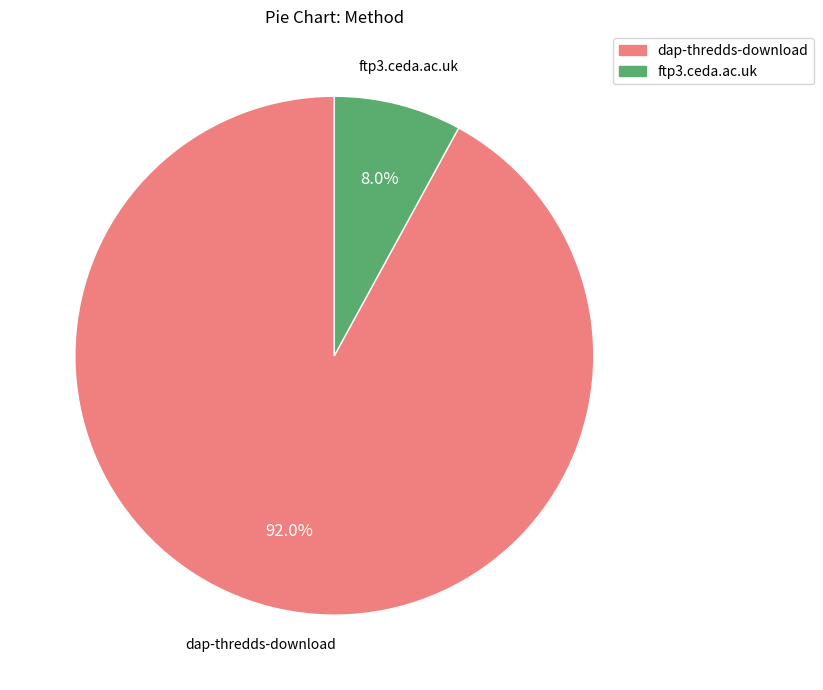

Between dap-thredds-download and ftp3.ceda.ac.uk, which is larger?

dap-thredds-download